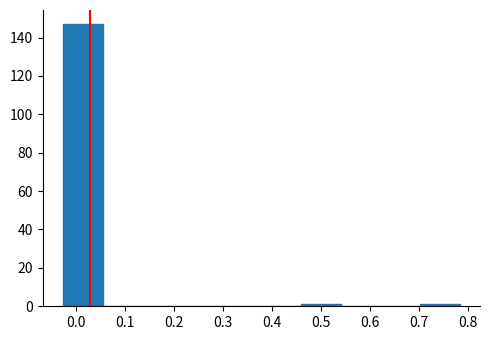

Reading left to right, list every bar in this chart as the range it spans on the x-axis followed by its height. Neither the bar edges nor the heights are printed on the chart, so give them approximately, as read against the axes.

-0.03 to 0.05: 148
0.05 to 0.14: 0
0.14 to 0.22: 0
0.22 to 0.30: 0
0.30 to 0.38: 0
0.38 to 0.46: 0
0.46 to 0.54: under 2
0.54 to 0.62: 0
0.62 to 0.70: 0
0.70 to 0.78: under 2